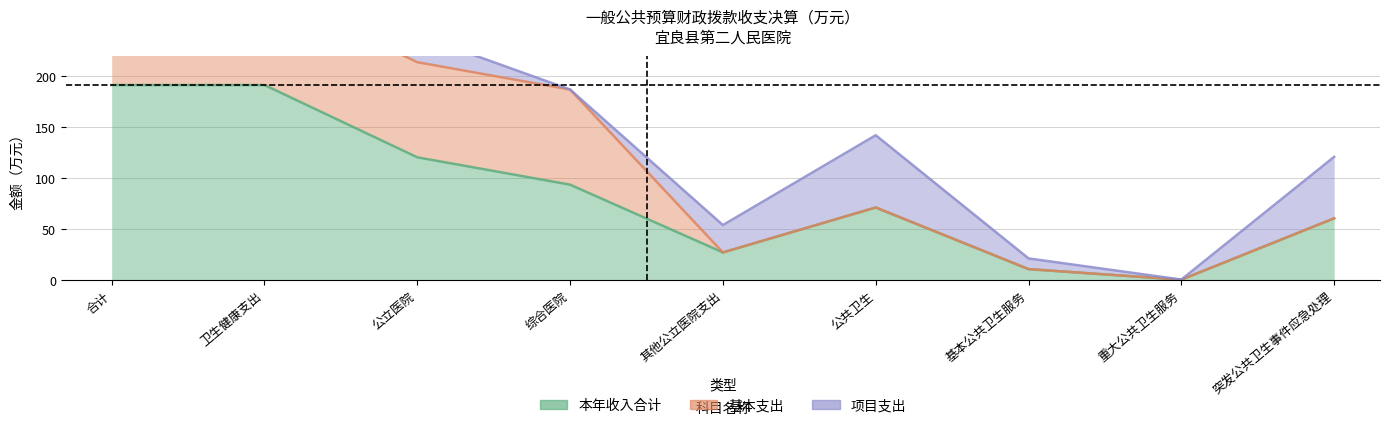

Which series has the widest spread of values?

本年收入合计